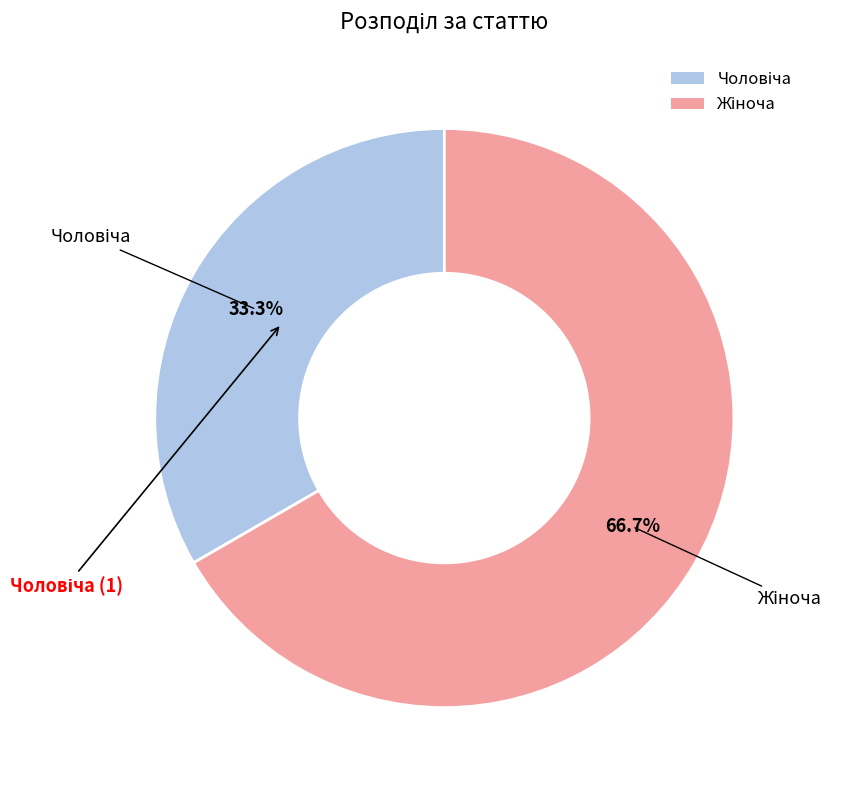

Does any single category account for the majority?

Yes